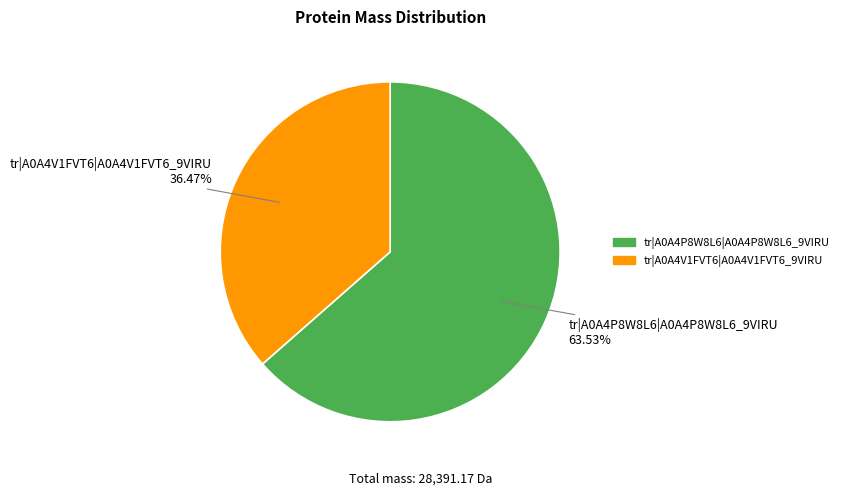

What percentage is the tr|A0A4P8W8L6|A0A4P8W8L6_9VIRU slice, to the nearest percent?

64%